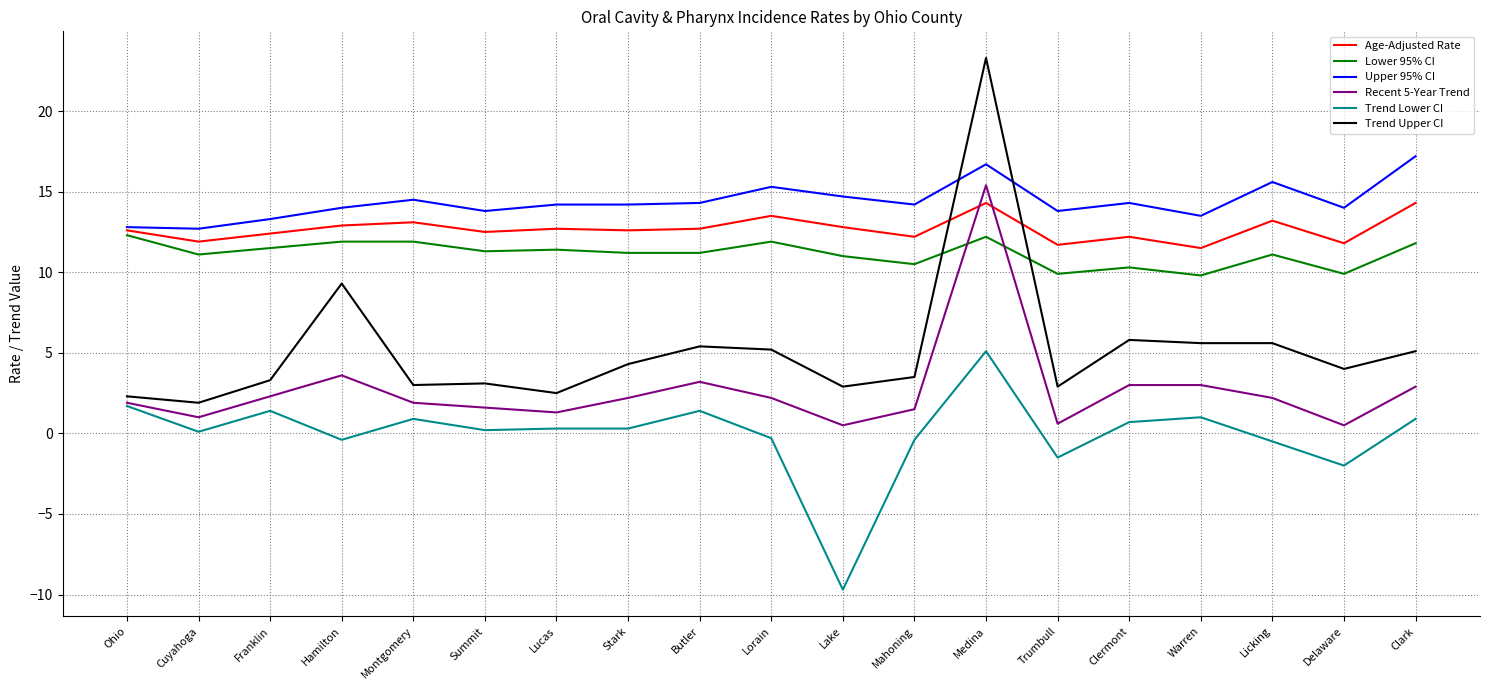

What is the difference between the highest and lowest values at Franklin?

11.9